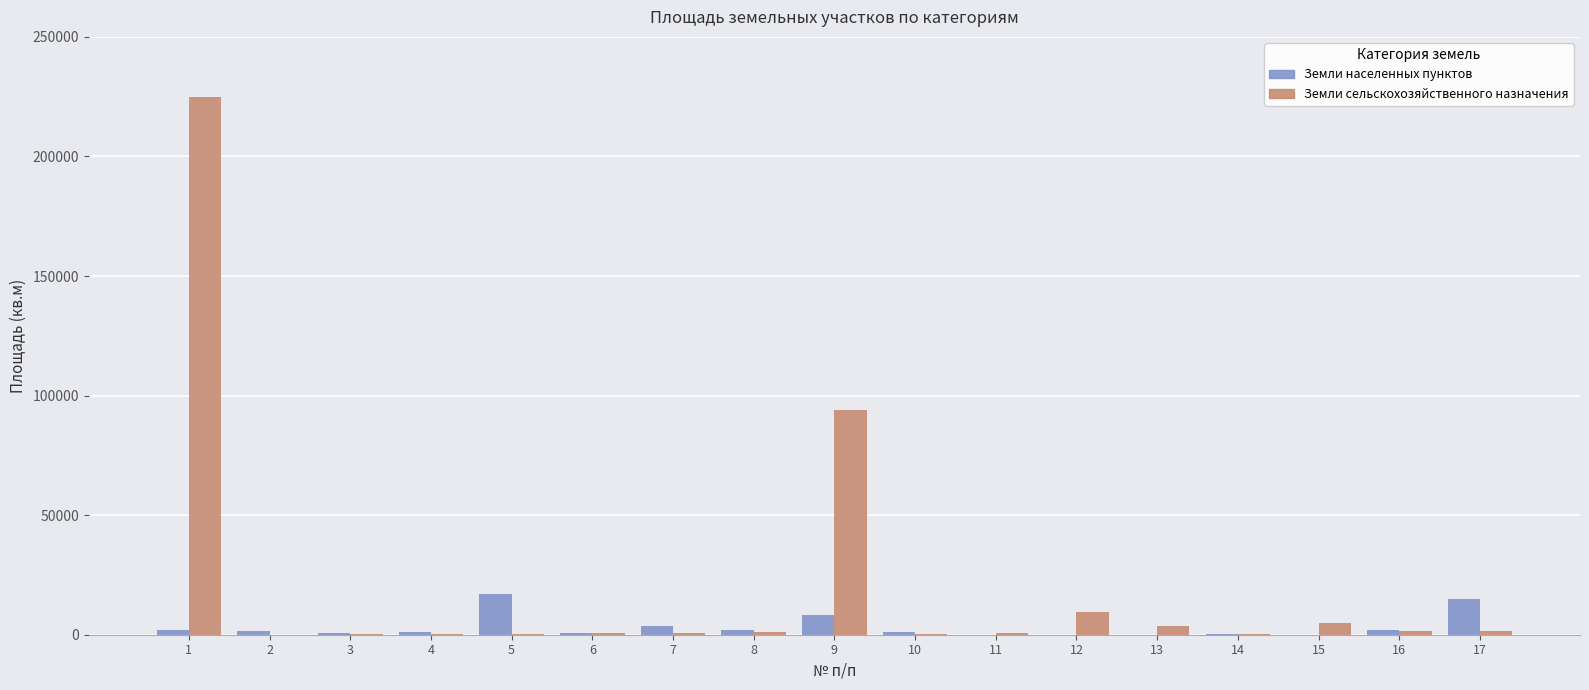

What is the highest value of the Земли населенных пунктов series?

17036